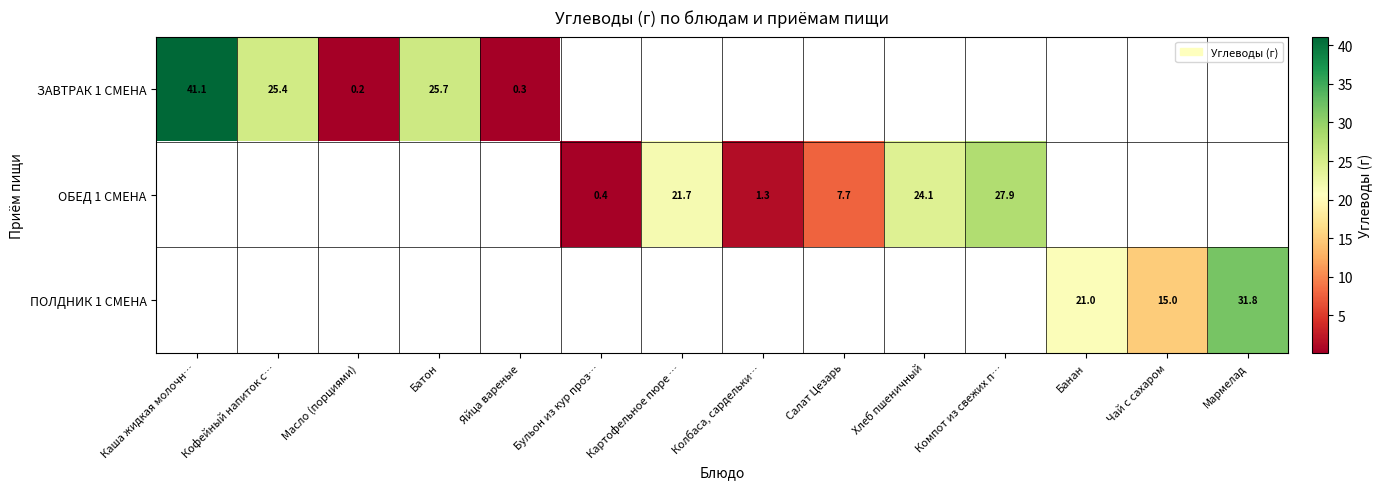

Which series has the largest range (max minus min)?

ЗАВТРАК 1 СМЕНА